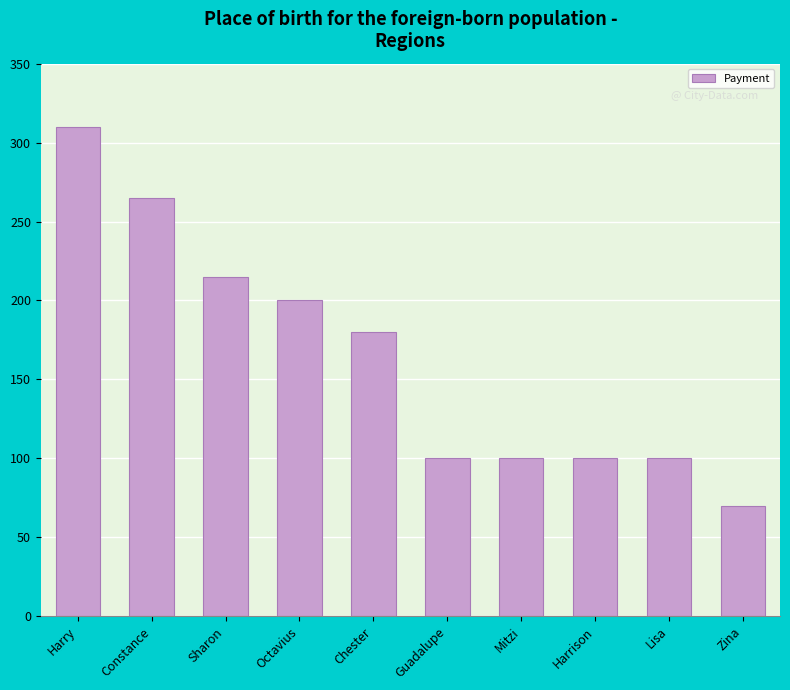

Which category has the lowest value across all series?

Zina